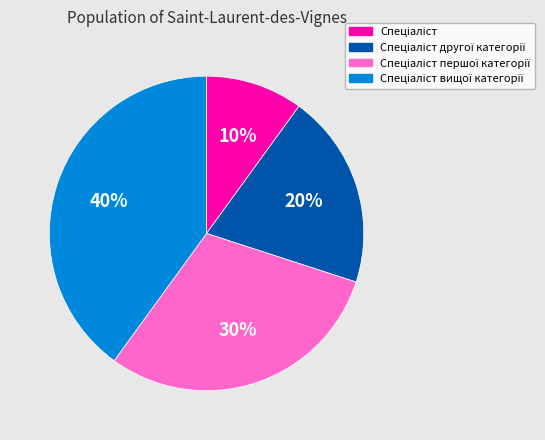

Does any single category account for the majority?

No